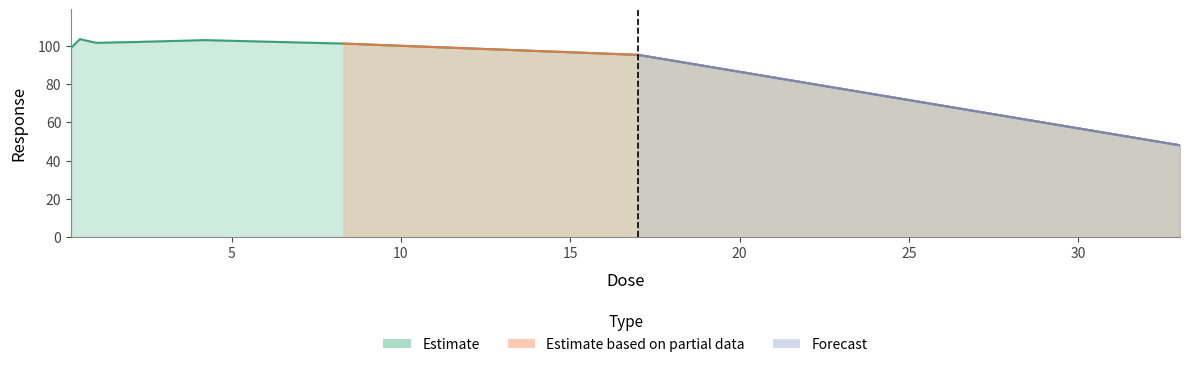

At which category does the chart reach its minimum across all series?

33.0